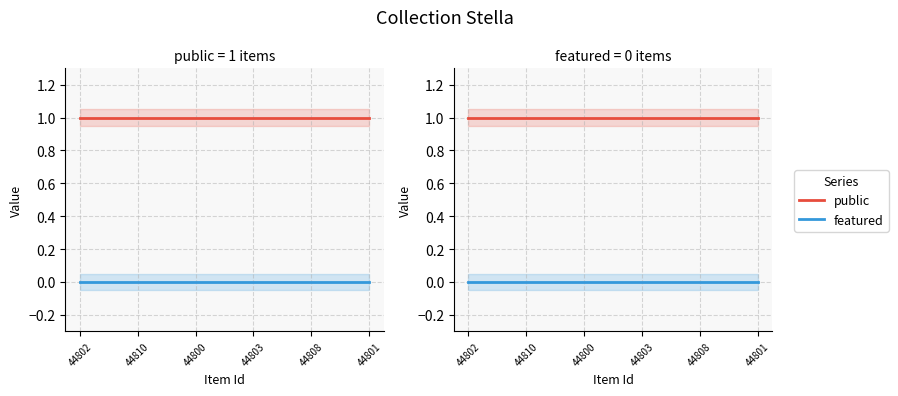

Rank the series by their maximum value, from highest to lowest.

public, featured